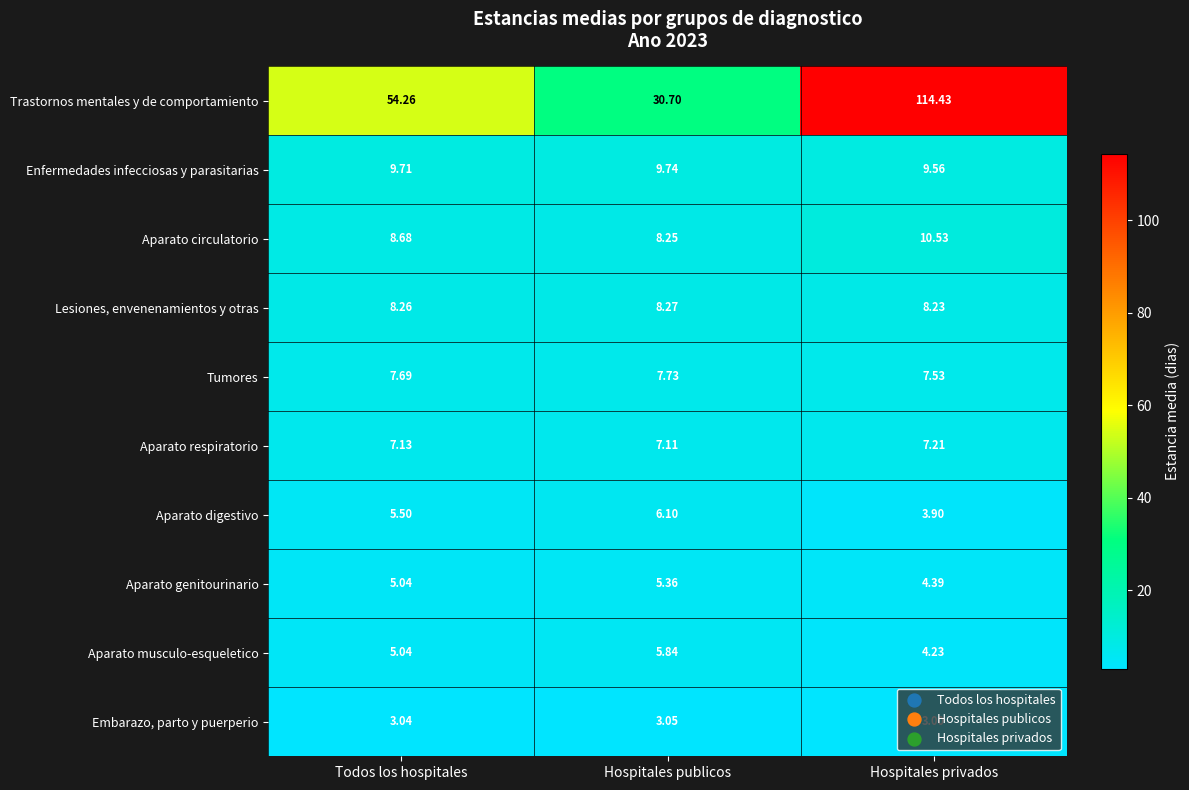

Which series has the largest range (max minus min)?

Trastornos mentales y de comportamiento